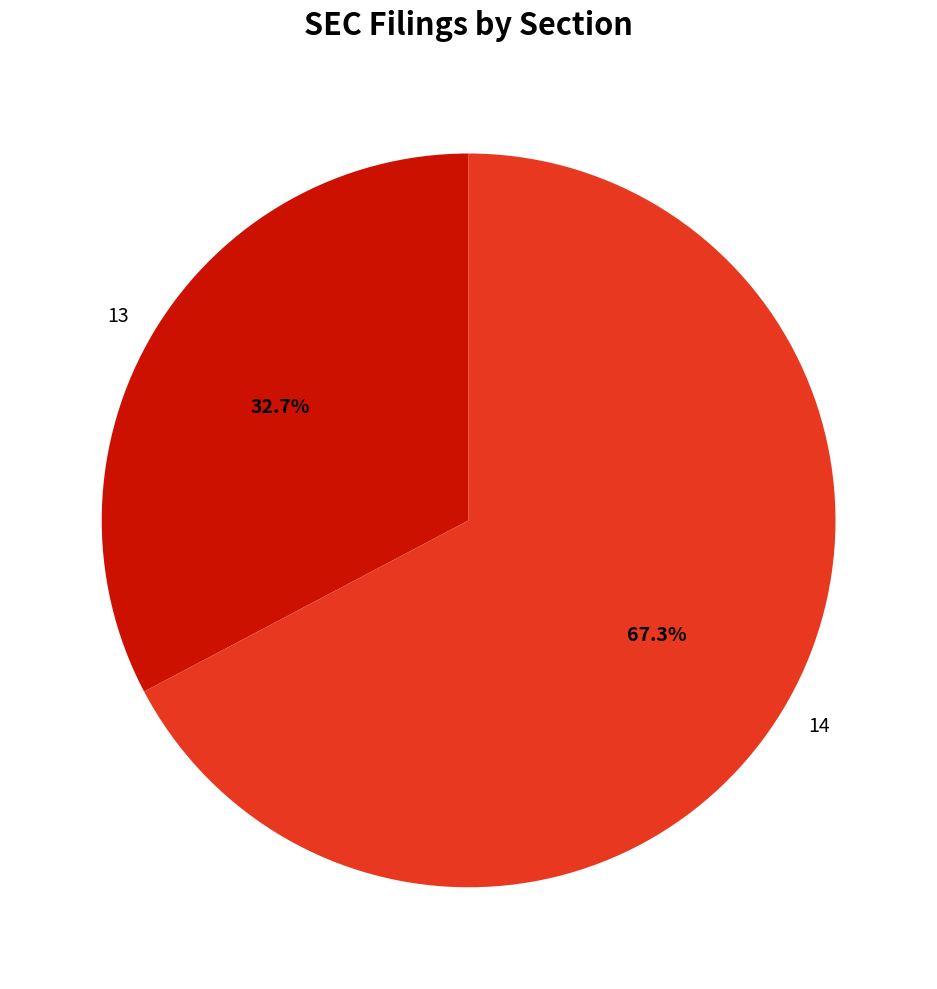

What percentage is the 13 slice, to the nearest percent?

33%